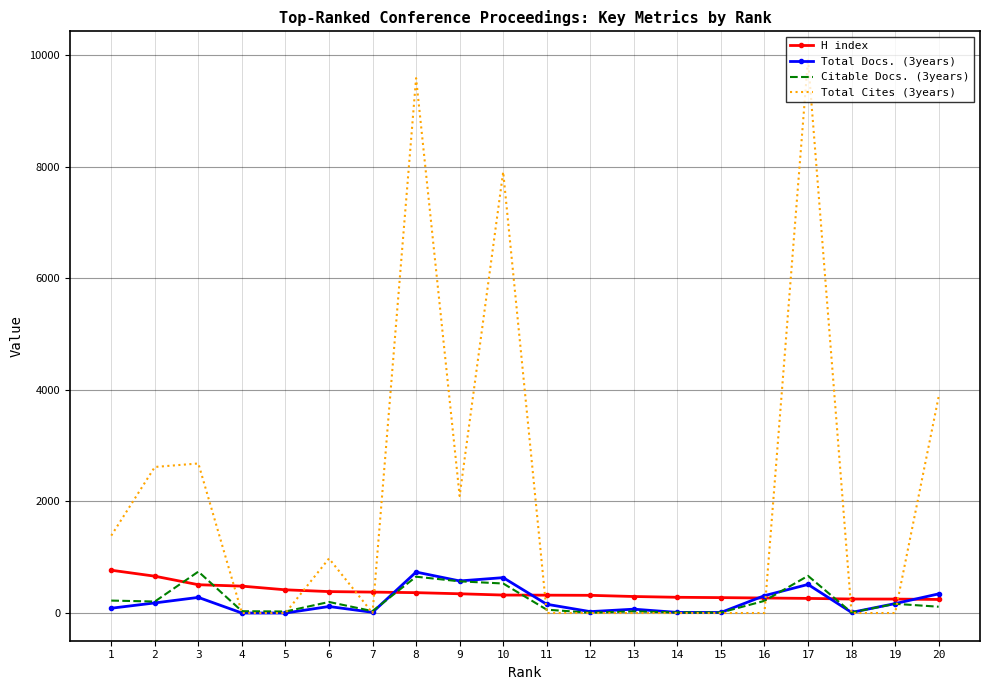

Which series has the largest range (max minus min)?

Total Cites (3years)